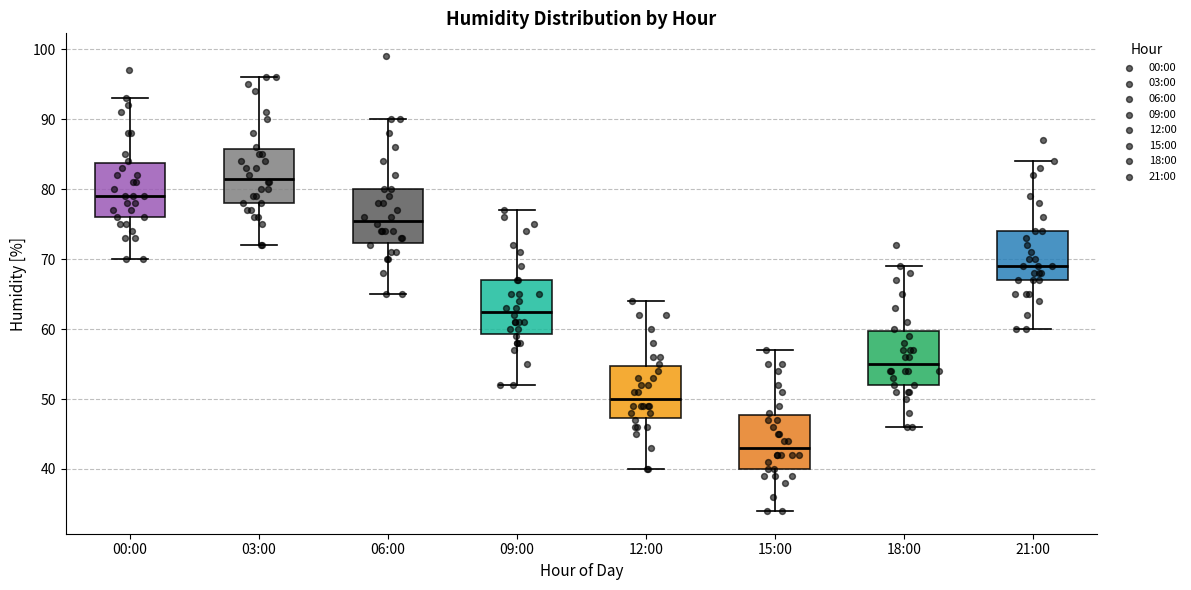

Reading left to right, transcribe this box plot: for each box, give where its median line is, the range the box spans, and where its two whiskers end, as read against the y-axis. The values are not printed on the chart, so give them approximately, as read against the axis.

00:00: median 79, box 76 to 84, whiskers 70 to 93
03:00: median 82, box 78 to 86, whiskers 72 to 96
06:00: median 76, box 72 to 80, whiskers 65 to 90
09:00: median 63, box 59 to 67, whiskers 52 to 77
12:00: median 50, box 47 to 55, whiskers 40 to 64
15:00: median 43, box 40 to 48, whiskers 34 to 57
18:00: median 55, box 52 to 60, whiskers 46 to 69
21:00: median 69, box 67 to 74, whiskers 60 to 84